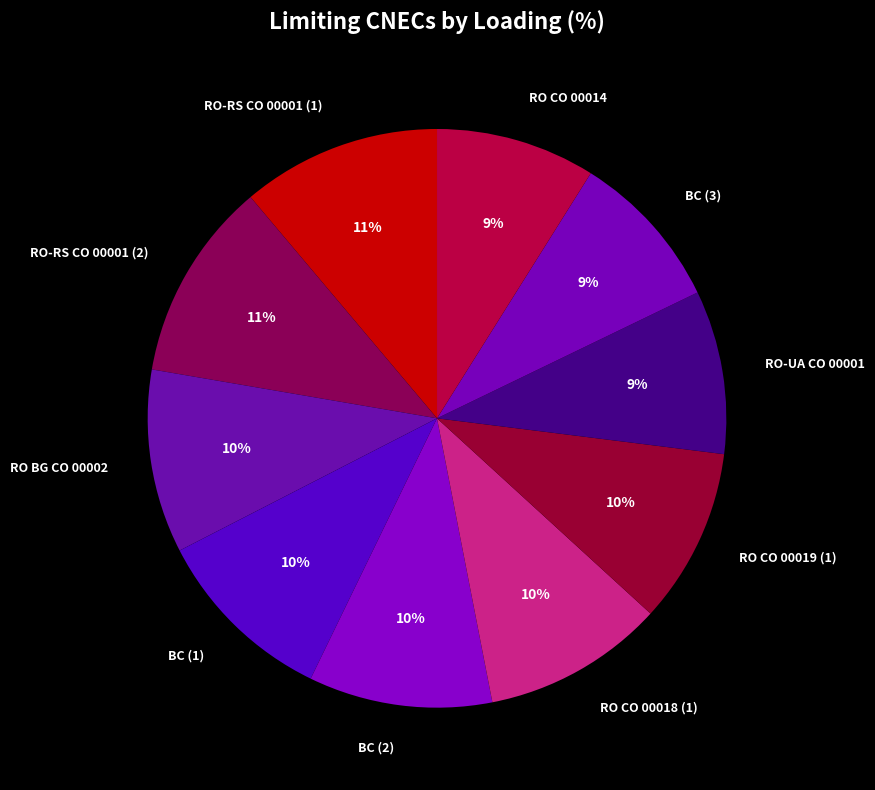

To the nearest percent, what is the average slice percentage?

10%